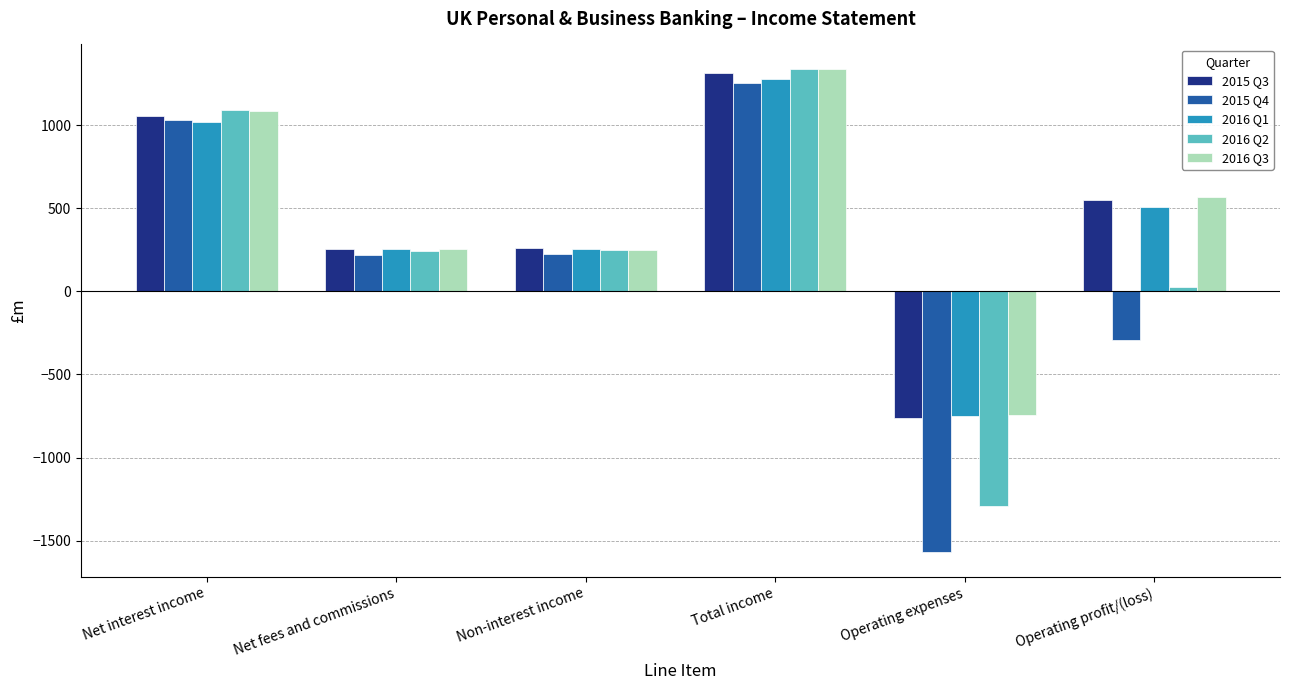

What is the minimum value for 2015 Q4?

-1571